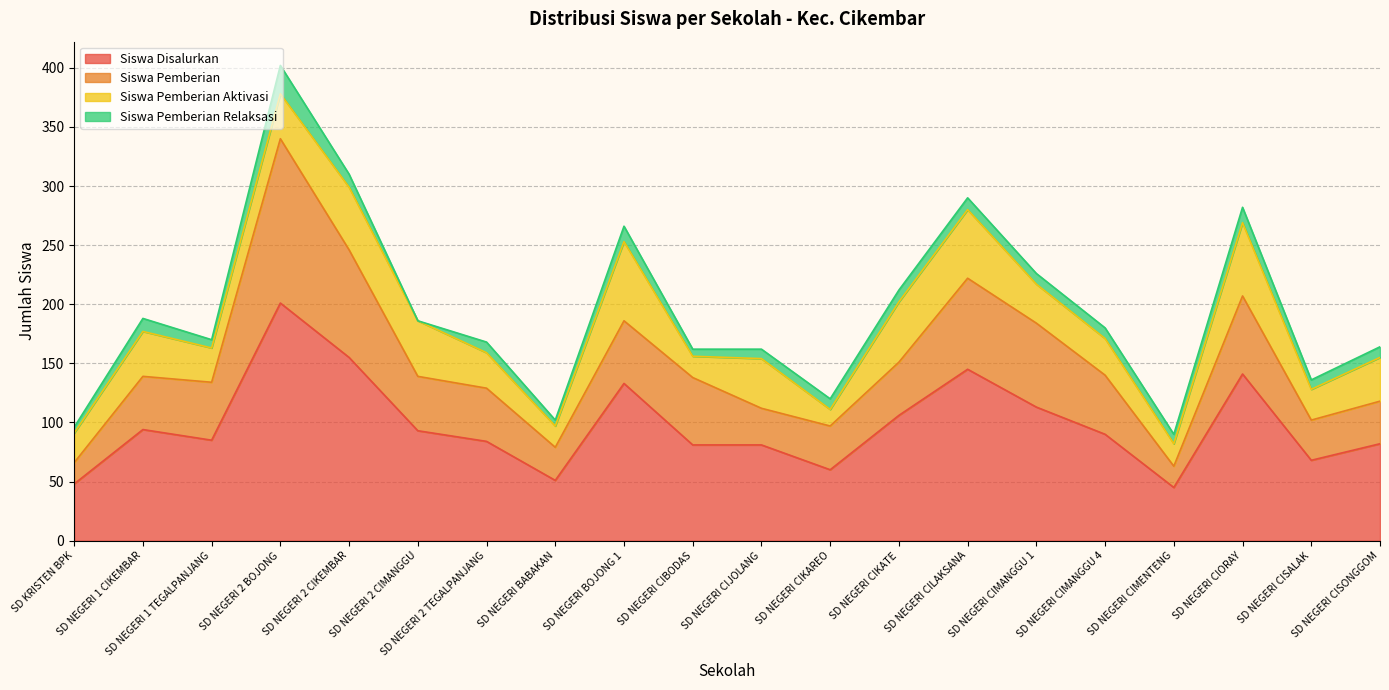

Does the chart display data point markers on the line(s)?

No